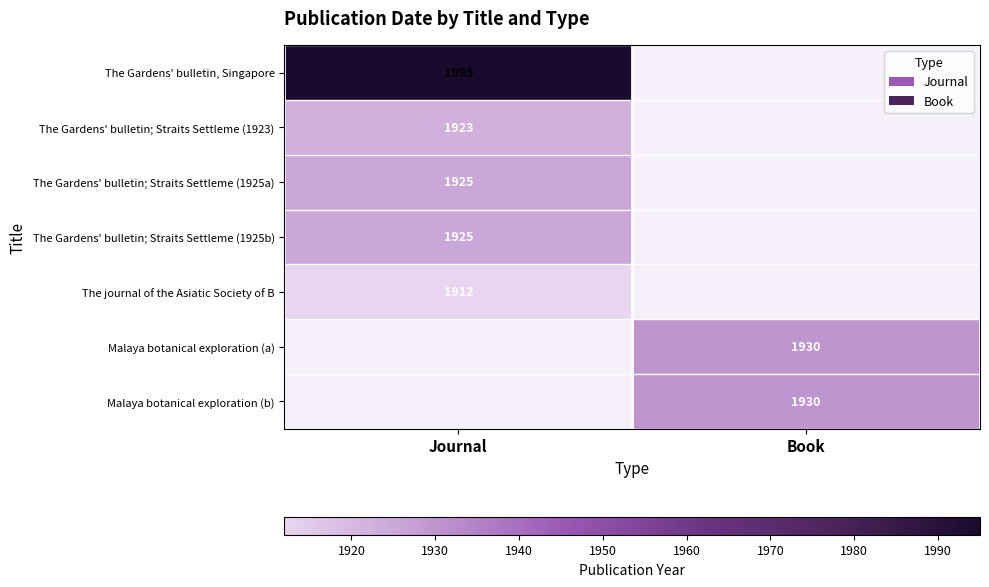

What is the greatest value displayed?

1995.0